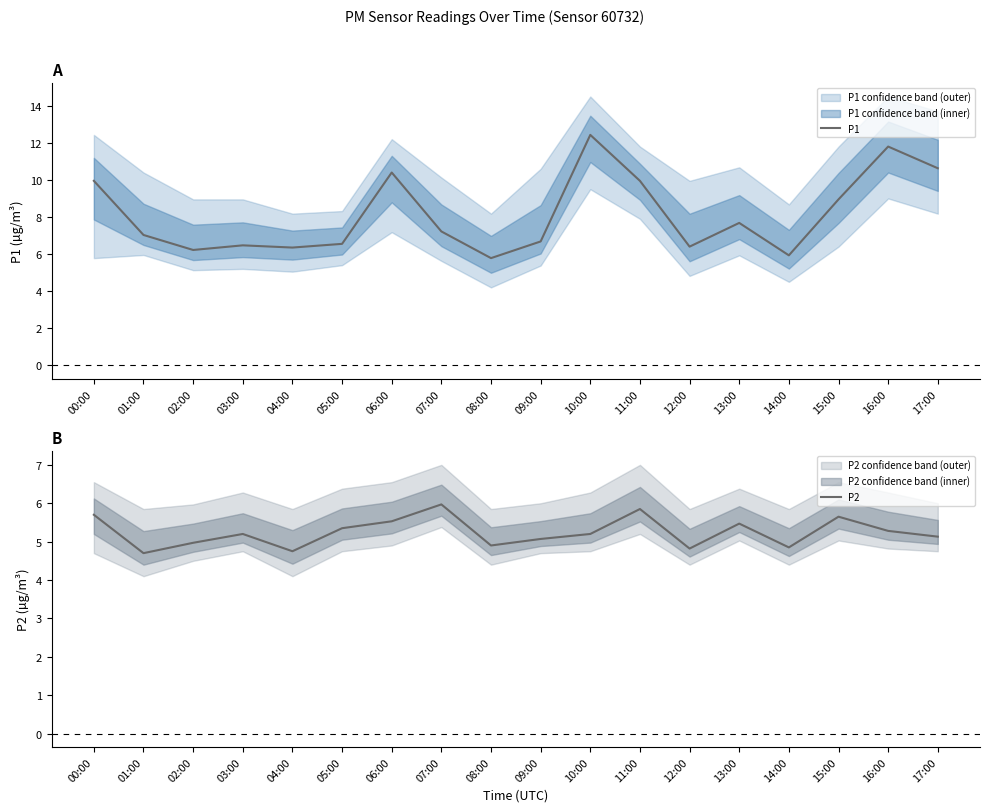

The value of P2 at 07:00 is 6.0. True or false?

True